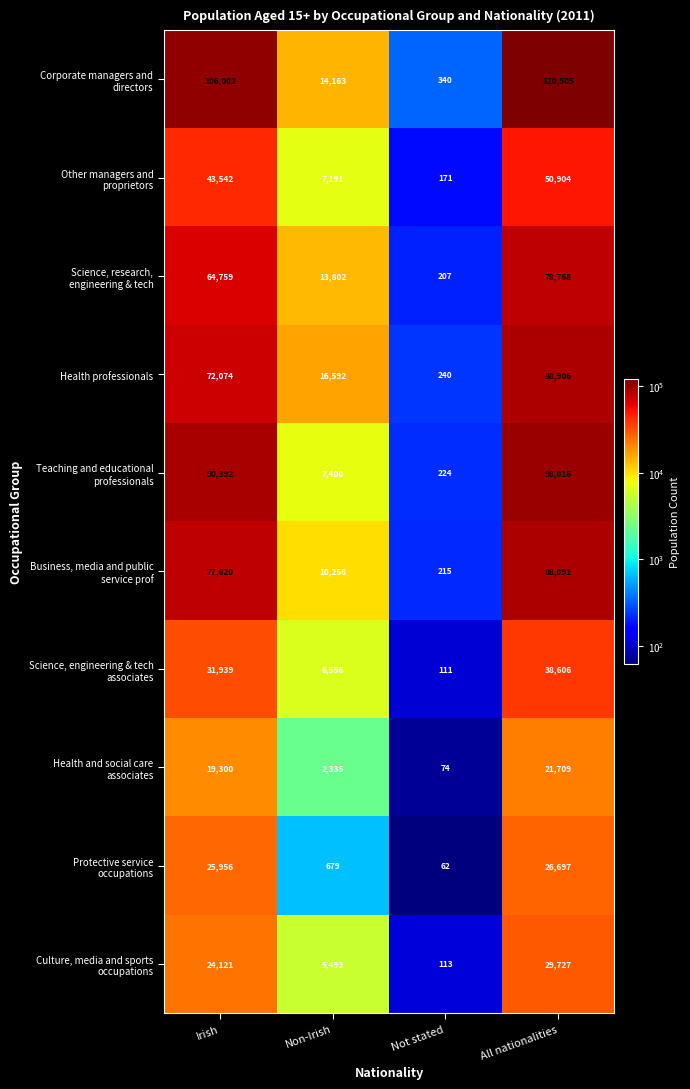

What is the average value of the Health professionals series?

44453